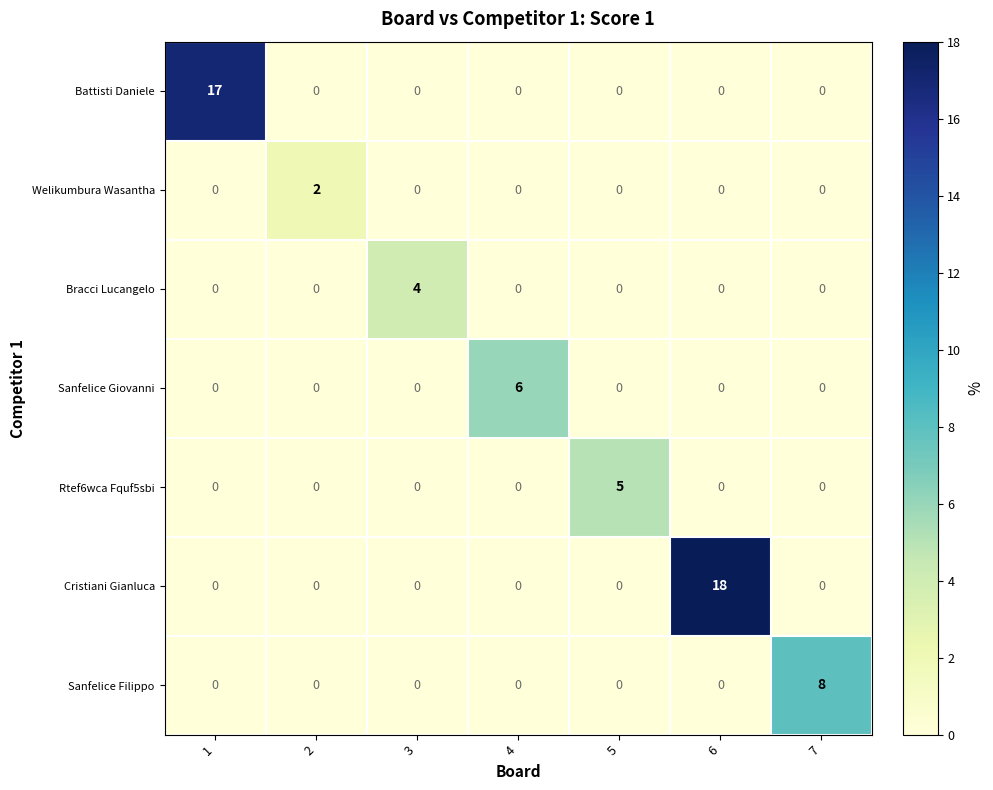

Which series has the largest total across all categories?

Cristiani Gianluca